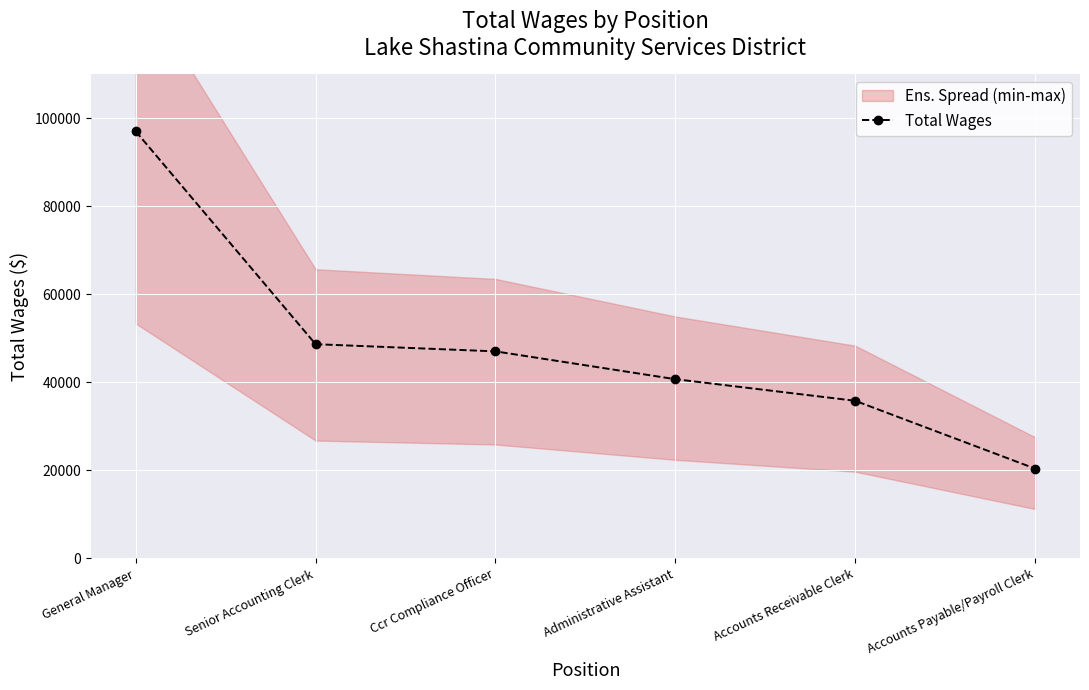

The value of Total Wages at Administrative Assistant is 40693. True or false?

True